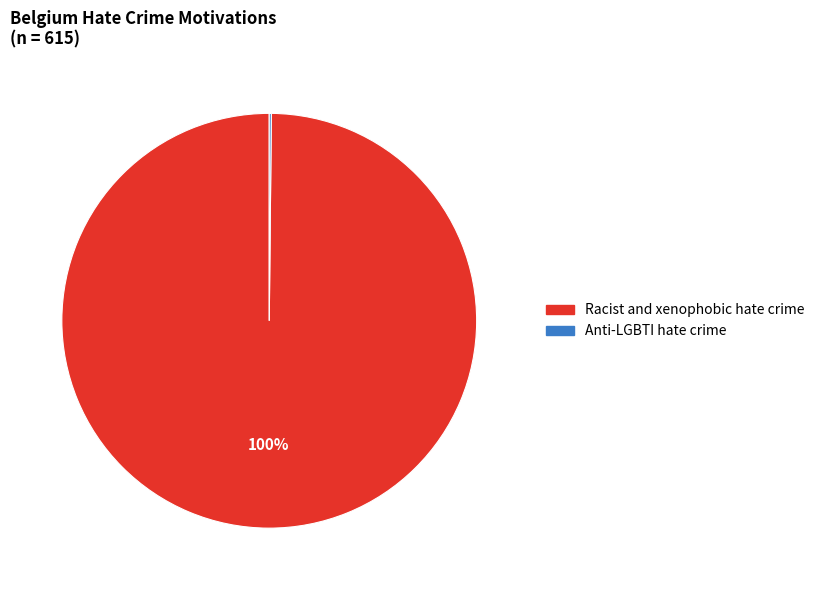

To the nearest percent, what is the difference between the largest and smallest slice percentages?

100%